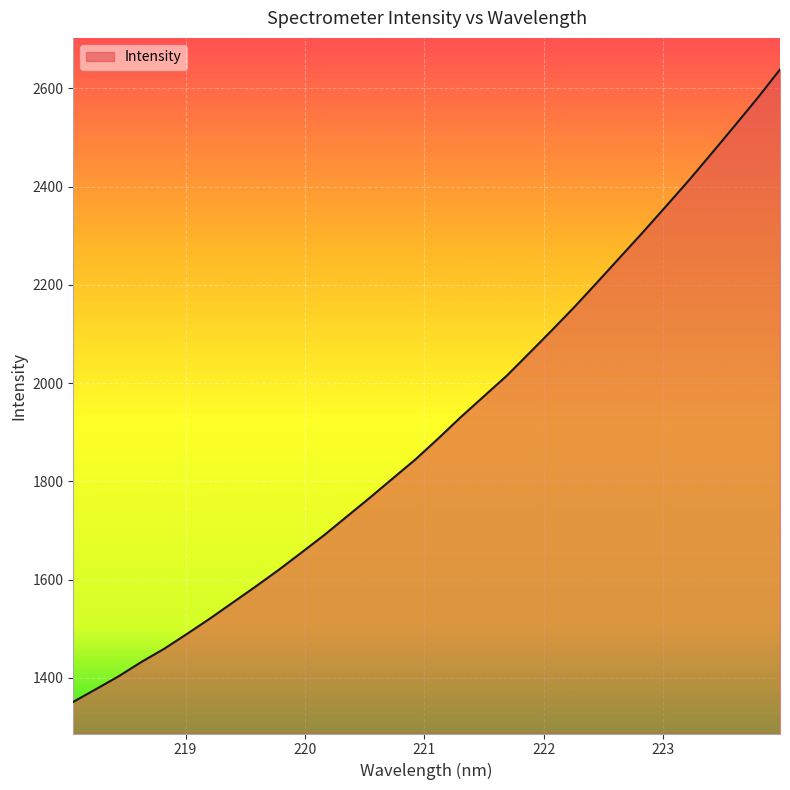

What is the maximum value shown in the chart?

2638.1